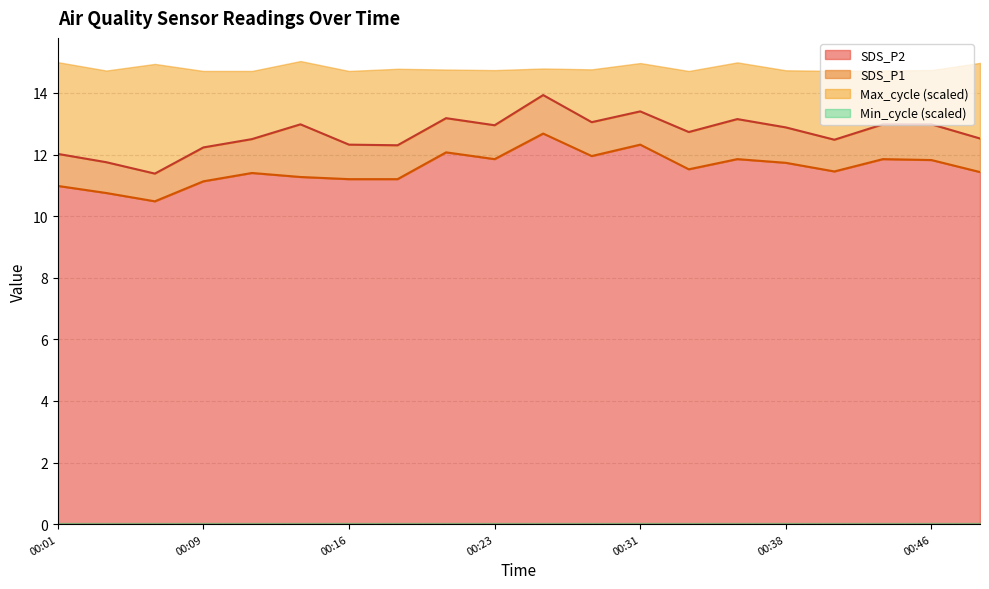

What is the difference between the second highest and minimum values in the SDS_P2 series?

1.8